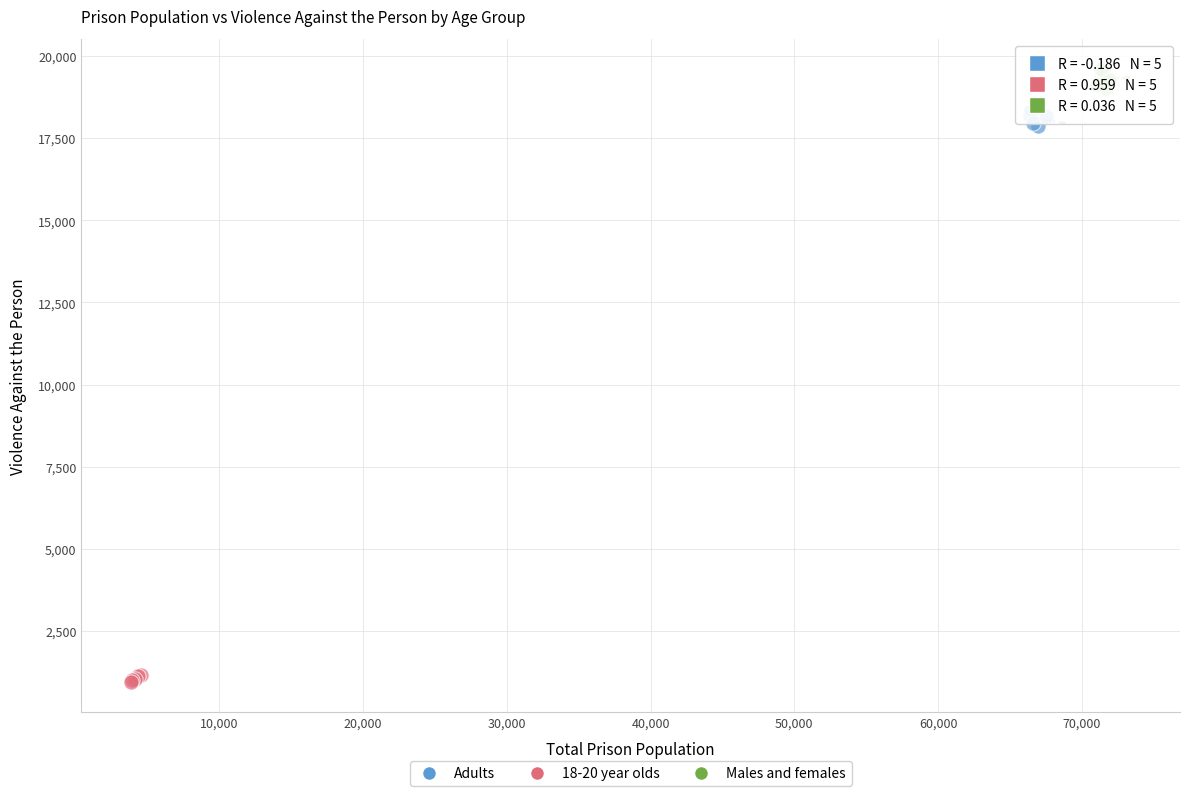

What are all the series names shown in the legend?

Adults, 18-20 year olds, Males and females